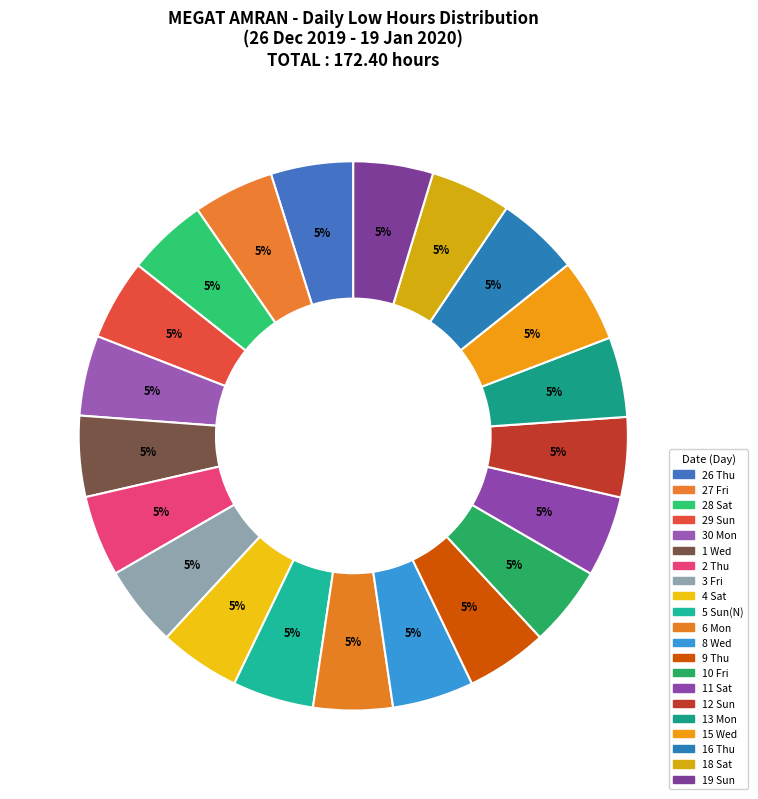

Which category has the biggest portion of the pie?

15 Wed